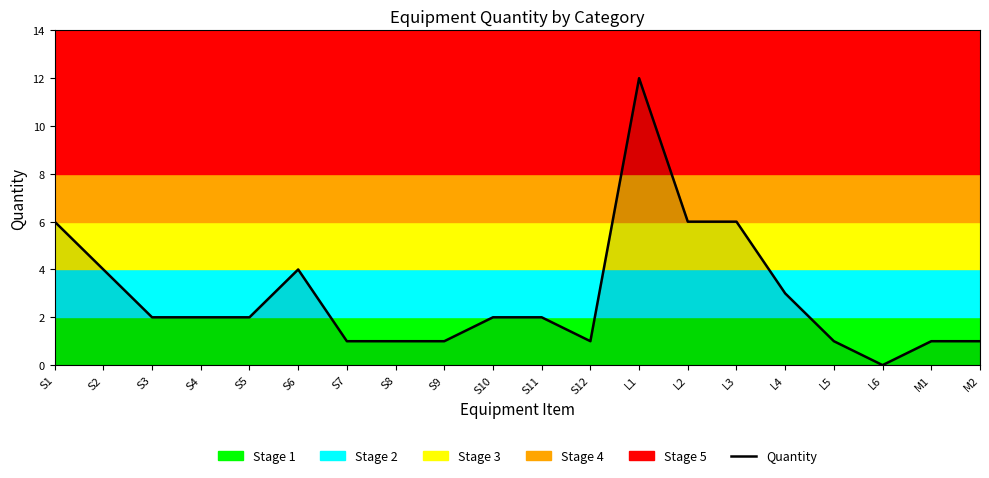

What is the difference between the maximum and minimum values?

12